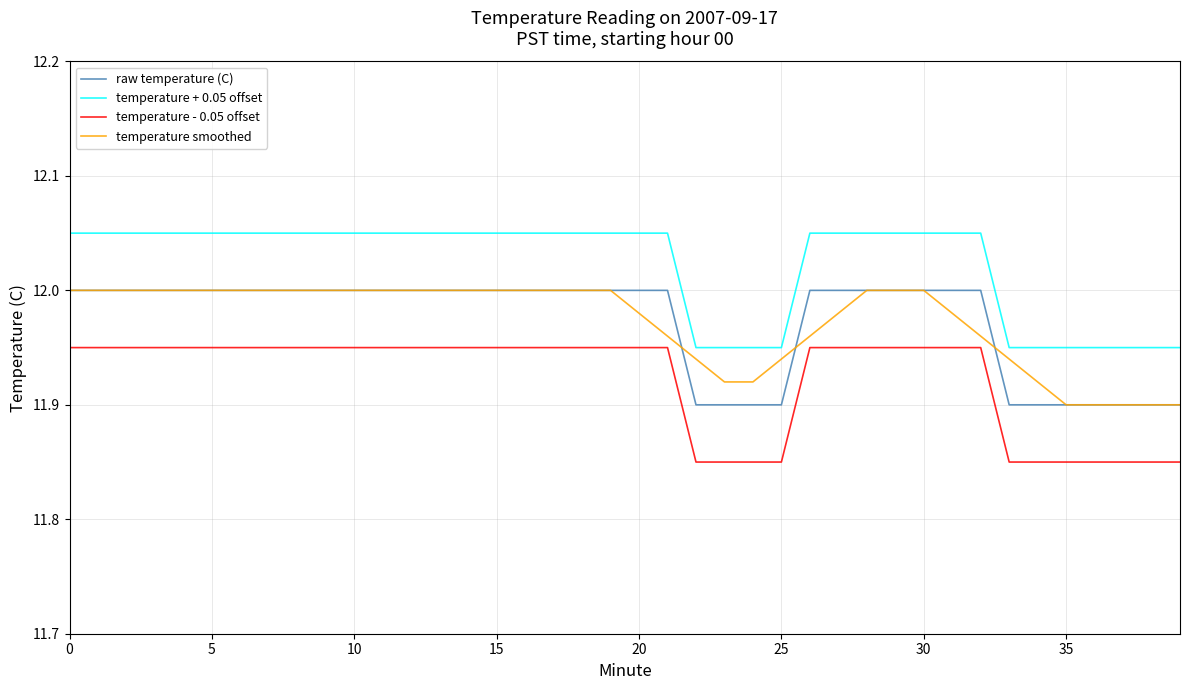

True or false: temperature - 0.05 offset and raw temperature (C) cross at least once.

False